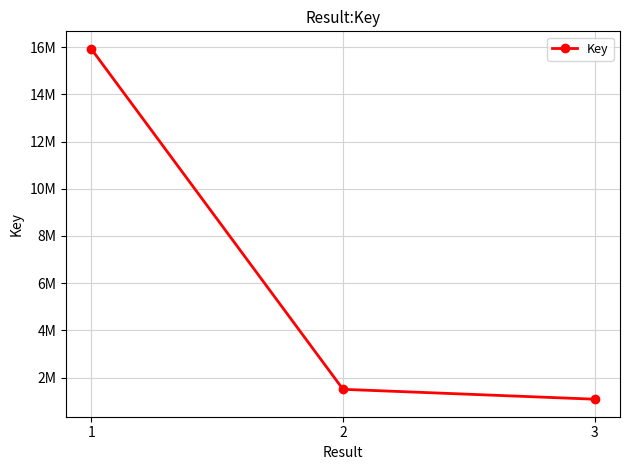

Is this an area chart (filled region under the line)?

No